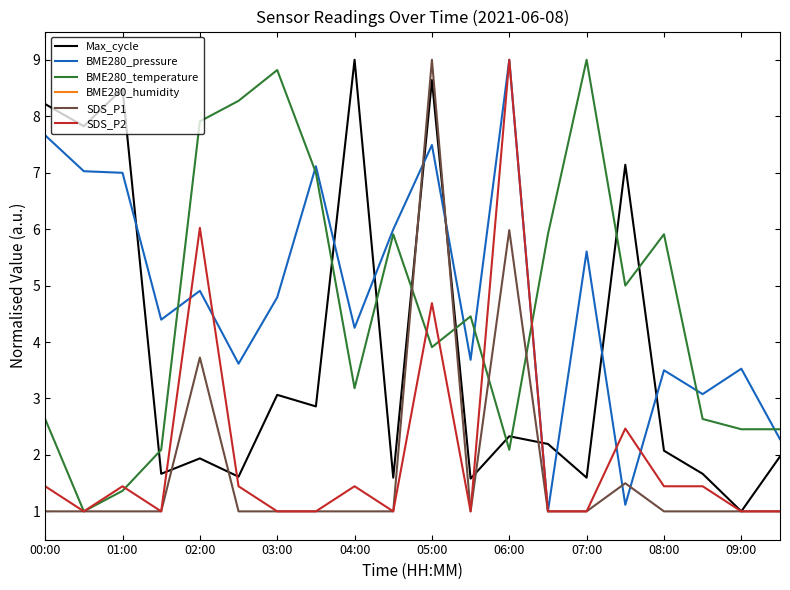

At which label is BME280_pressure closest to 5?

02:00